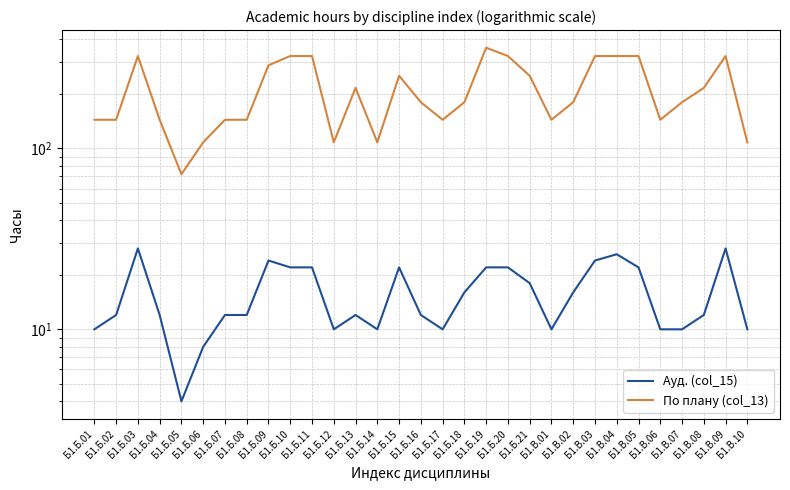

List the series in order of their peak value, lowest first.

Ауд. (col_15), По плану (col_13)